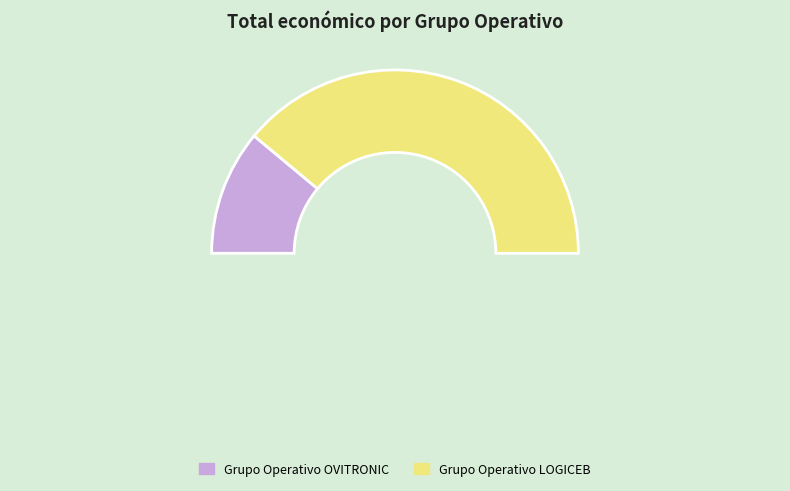

To the nearest percent, what percentage of the pie is Grupo Operativo LOGICEB?

78%